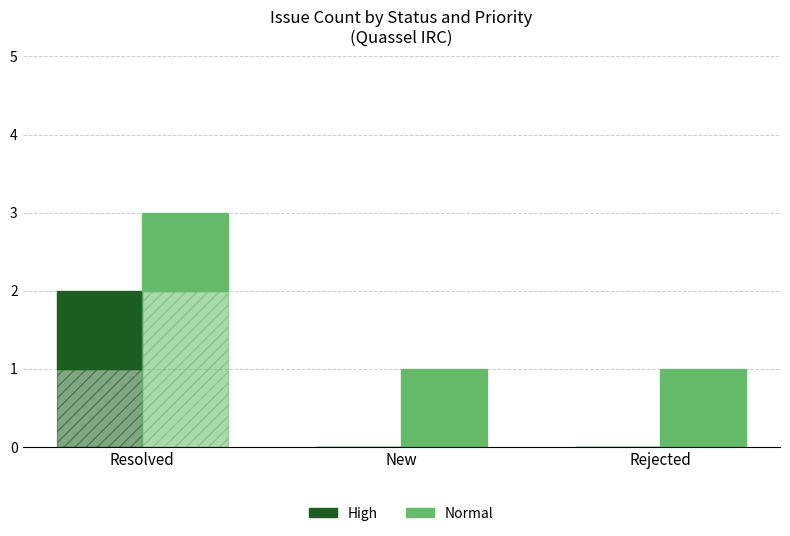

True or false: Normal has a value of 2 at Resolved.

True